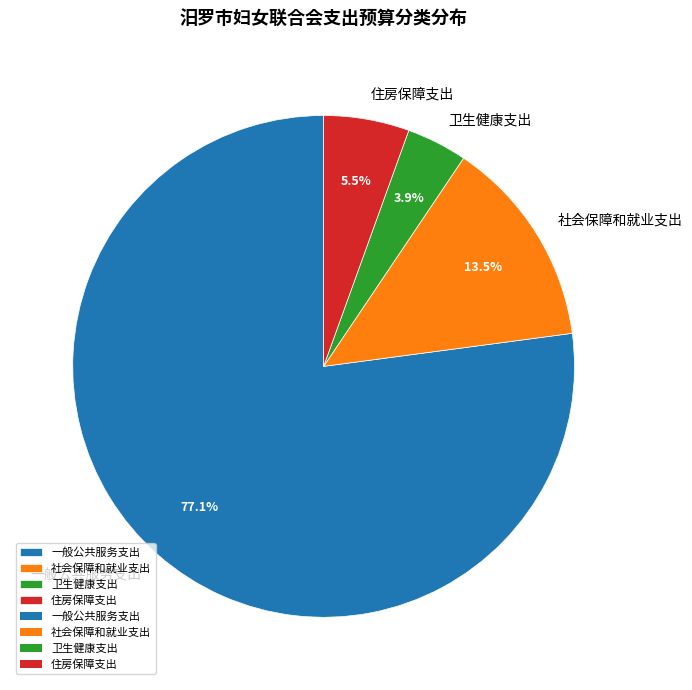

Is there a majority slice in this chart?

Yes